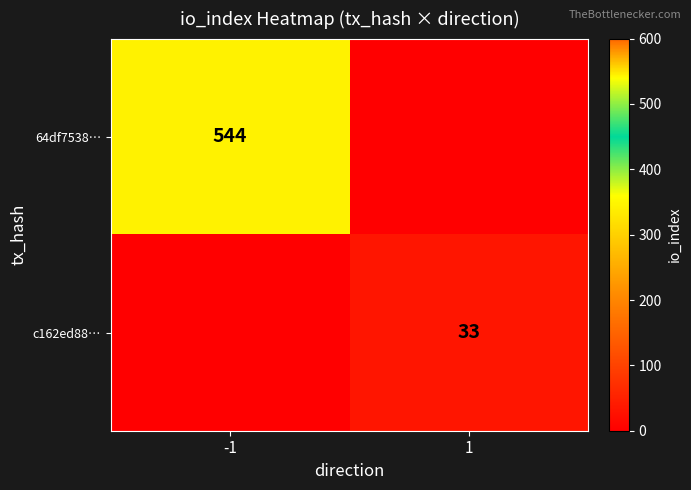

The value of c162ed88… at 1 is 54. True or false?

False